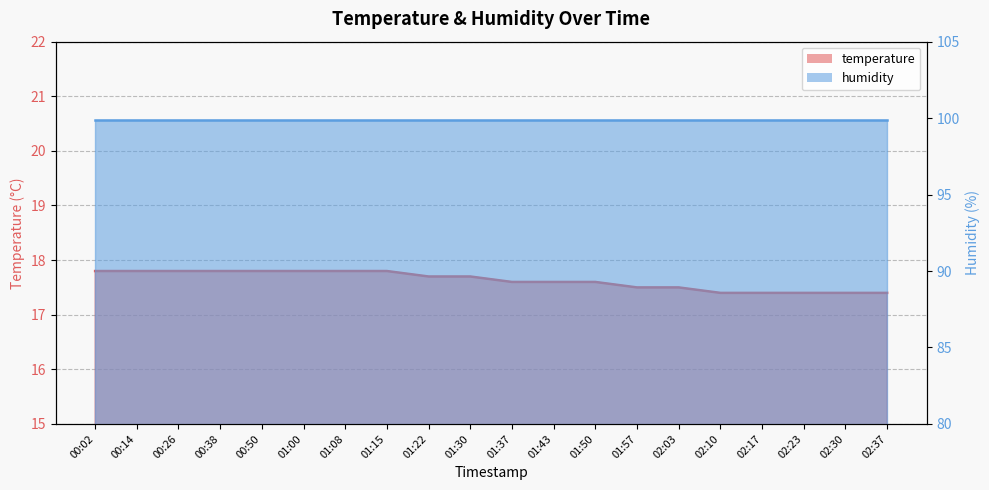

List the labels in order of value, smallest first.

02:10, 02:17, 02:23, 02:30, 02:37, 01:57, 02:03, 01:37, 01:43, 01:50, 01:22, 01:30, 00:02, 00:14, 00:26, 00:38, 00:50, 01:00, 01:08, 01:15